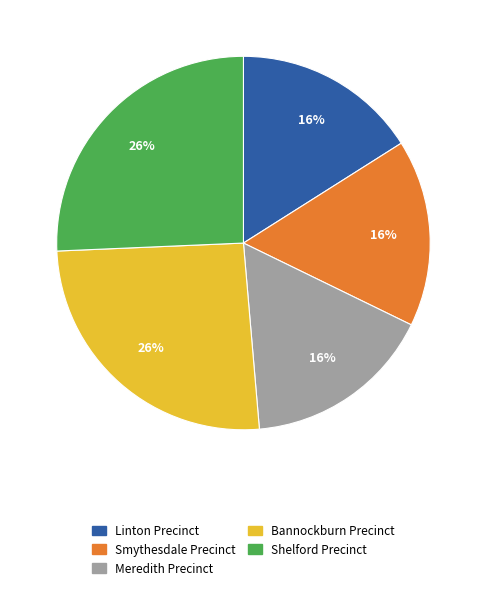

To the nearest percent, what portion does Smythesdale Precinct represent?

16%